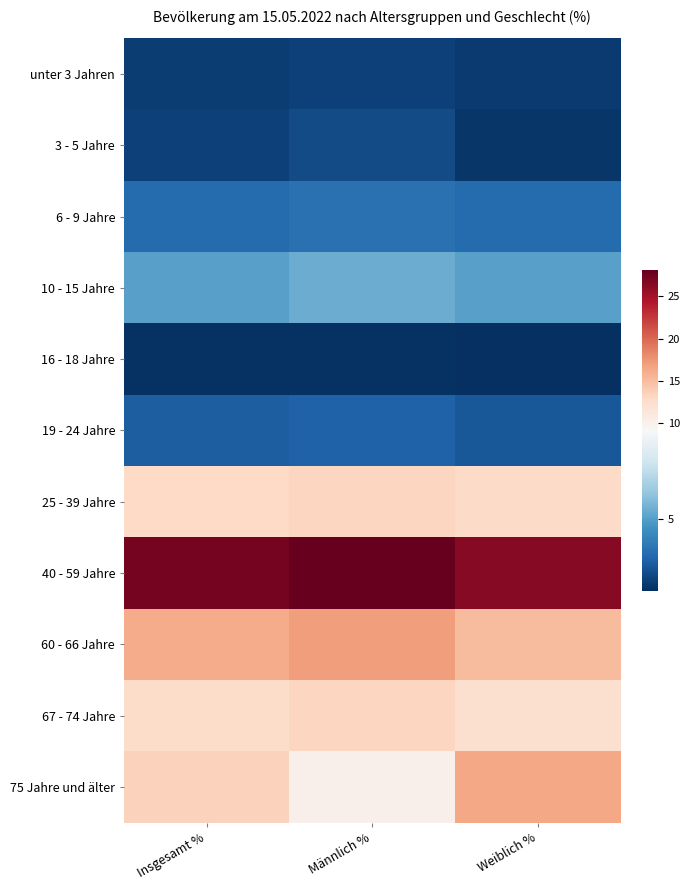

Reading left to right, extract all data points from this chart.

unter 3 Jahren: Insgesamt %=2.1	Männlich %=2.2	Weiblich %=2.0
3 - 5 Jahre: Insgesamt %=2.2	Männlich %=2.5	Weiblich %=1.9
6 - 9 Jahre: Insgesamt %=3.4	Männlich %=3.6	Weiblich %=3.4
10 - 15 Jahre: Insgesamt %=5.1	Männlich %=5.4	Weiblich %=5.1
16 - 18 Jahre: Insgesamt %=1.8	Männlich %=1.8	Weiblich %=1.7
19 - 24 Jahre: Insgesamt %=3.0	Männlich %=3.1	Weiblich %=2.8
25 - 39 Jahre: Insgesamt %=12.9	Männlich %=13.1	Weiblich %=12.7
40 - 59 Jahre: Insgesamt %=27.3	Männlich %=28.1	Weiblich %=26.4
60 - 66 Jahre: Insgesamt %=16.1	Männlich %=17.1	Weiblich %=15.1
67 - 74 Jahre: Insgesamt %=12.6	Männlich %=13.1	Weiblich %=12.2
75 Jahre und älter: Insgesamt %=13.5	Männlich %=10.1	Weiblich %=16.5